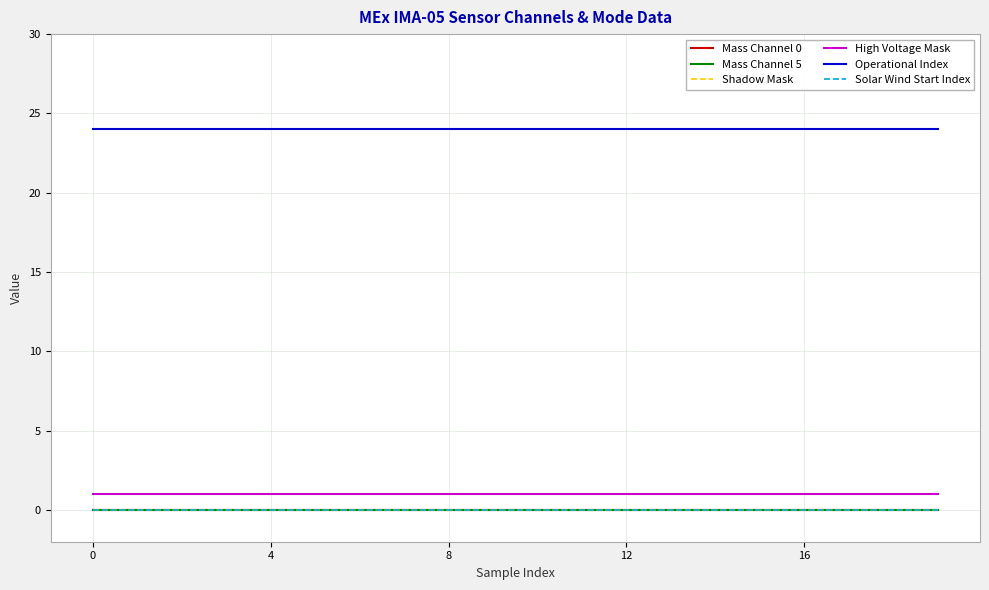

At how many categories does at least one series exceed 11?

20